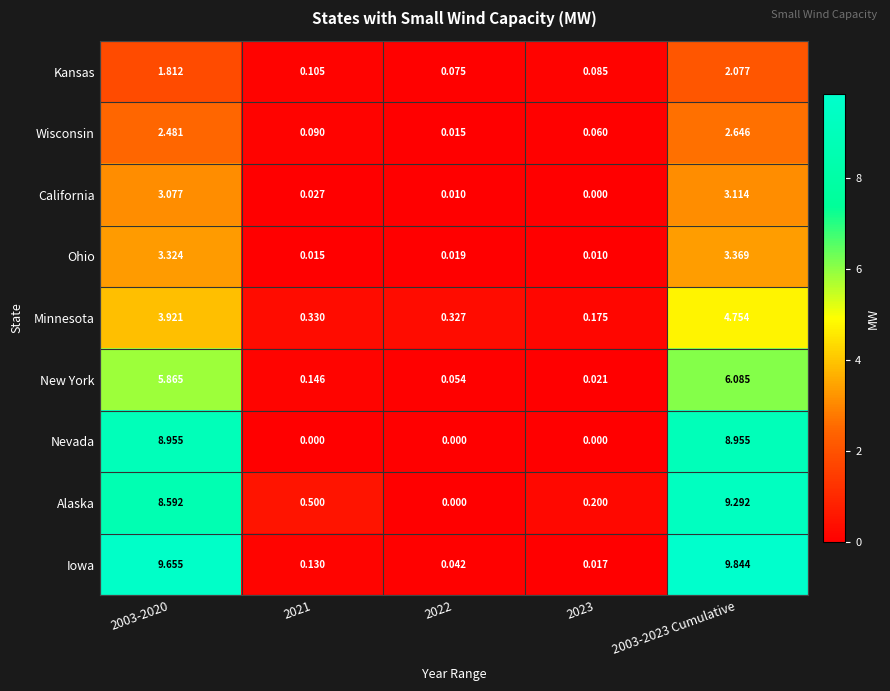

Between 2003-2020 and 2021, which series saw the biggest shift?

Iowa